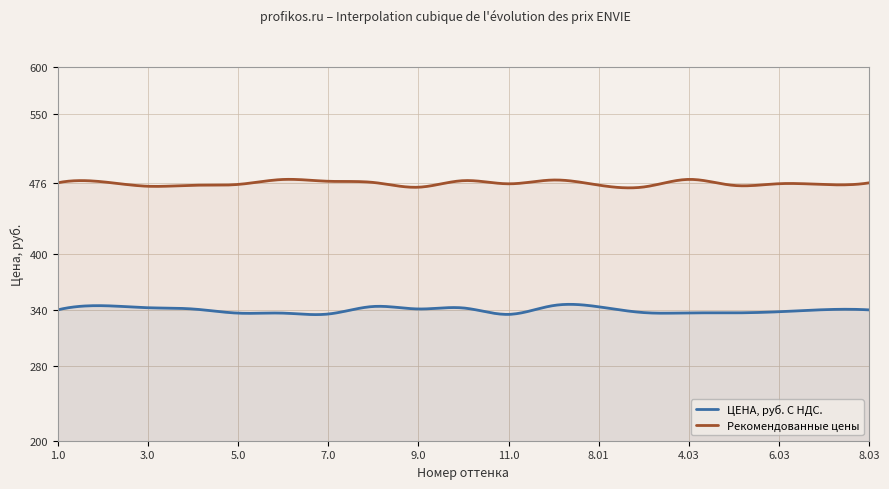

What is the sum of the ЦЕНА, руб. С НДС. values at 11.0 and 2.0?

680